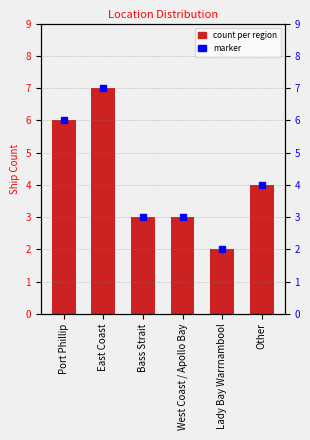

What is the sum of all values?

25